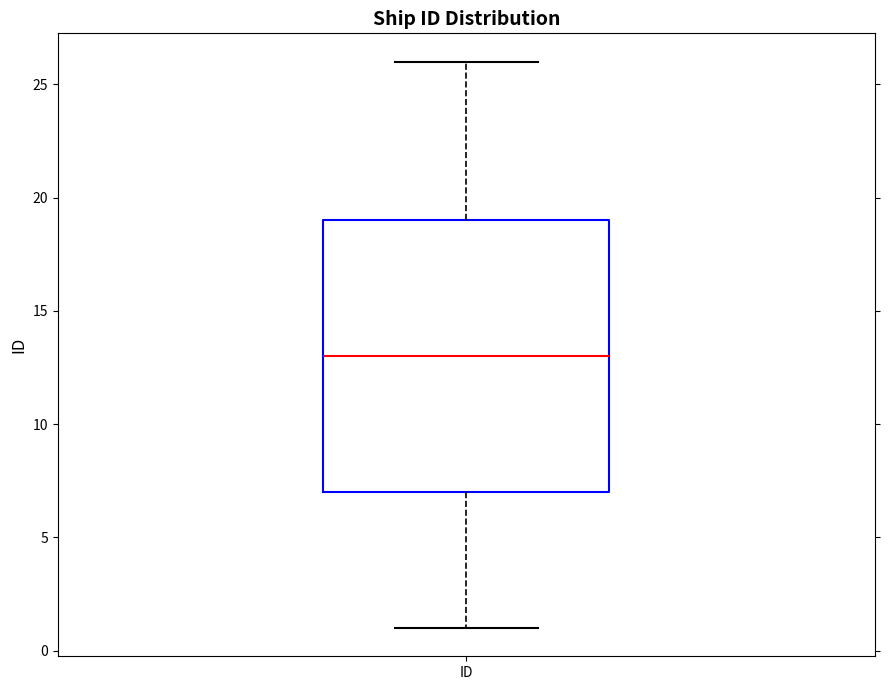

Read this box plot against the y-axis: the position of the median line, the range covered by the box, and the ends of both whiskers. The values are not printed on the chart, so give them approximately, as read against the axis.

median 13, box 7 to 19, whiskers 1 to 26